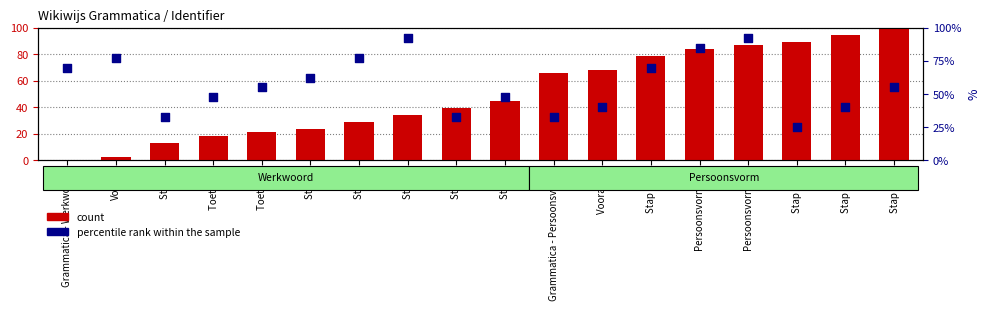

Which series reaches the maximum Y coordinate?

count